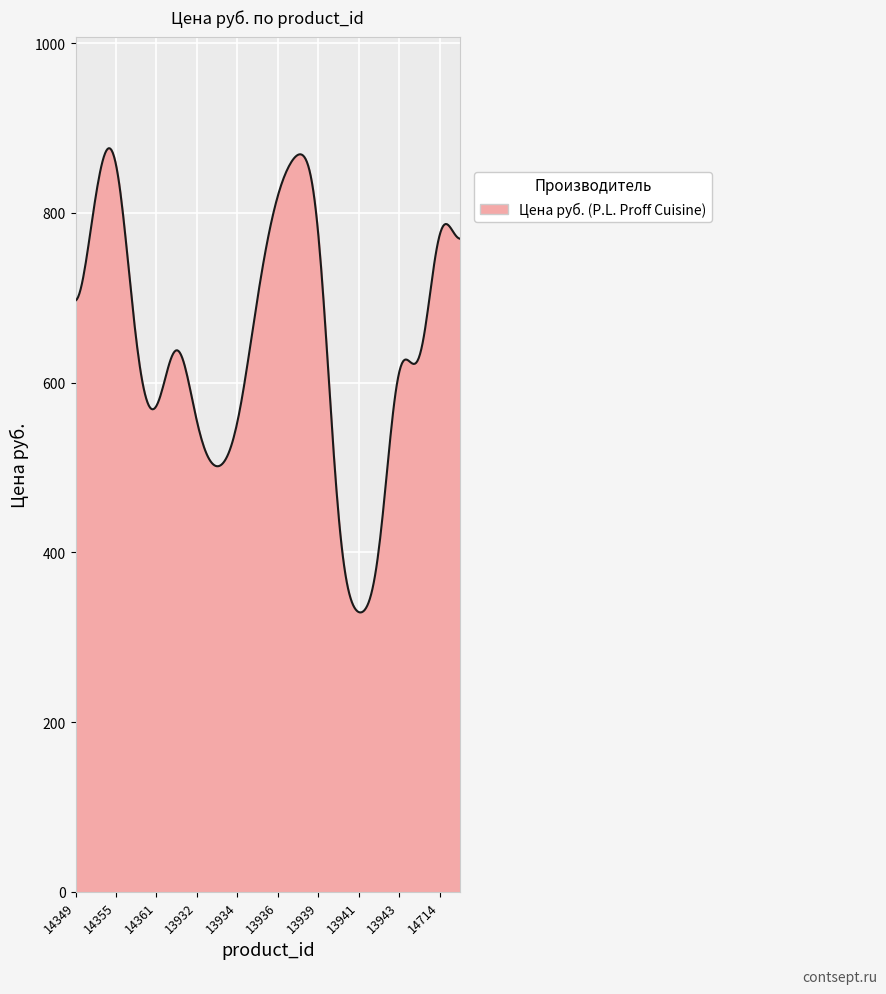

What is the smallest value displayed?

329.2